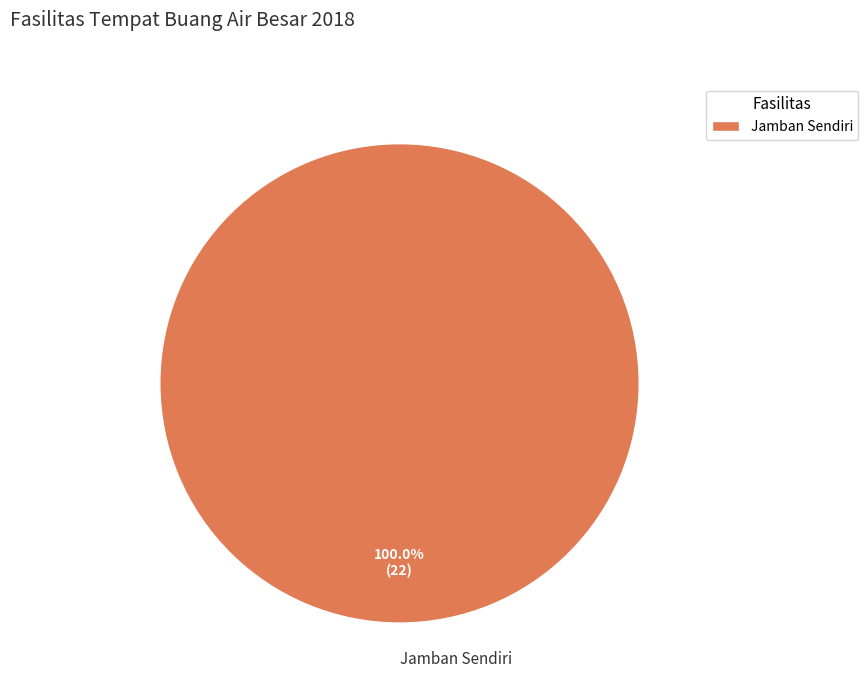

Rank the categories by value from lowest to highest.

Jamban Sendiri